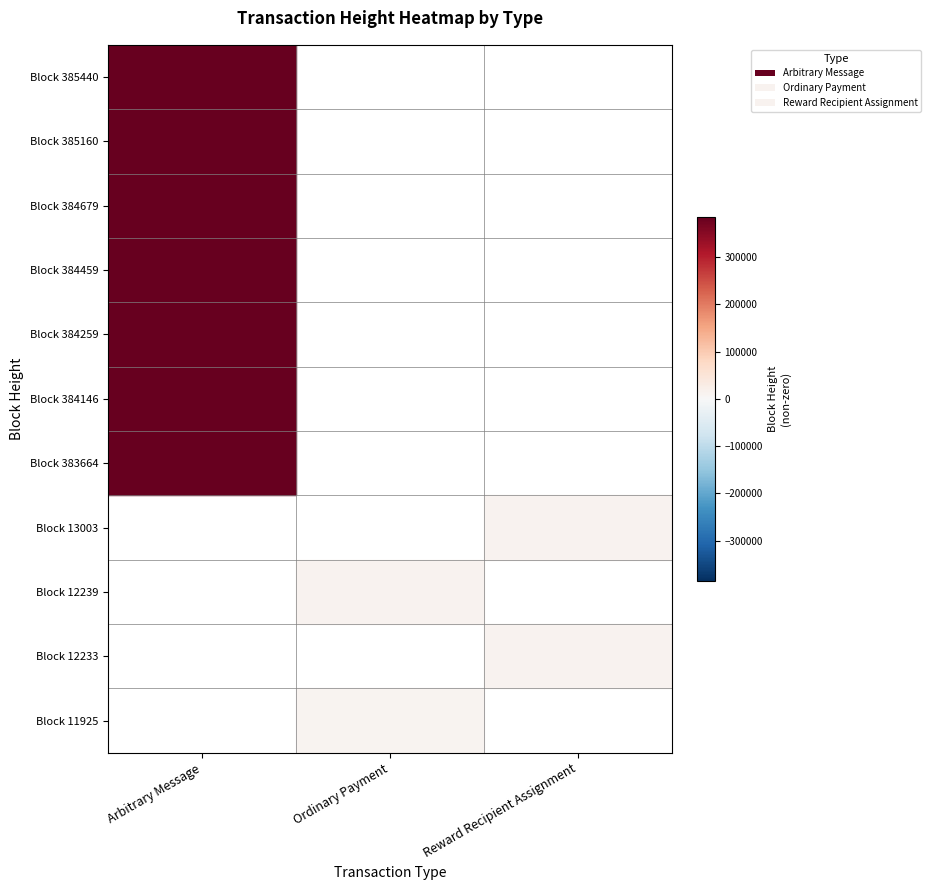

Which category has the lowest value across all series?

Ordinary Payment